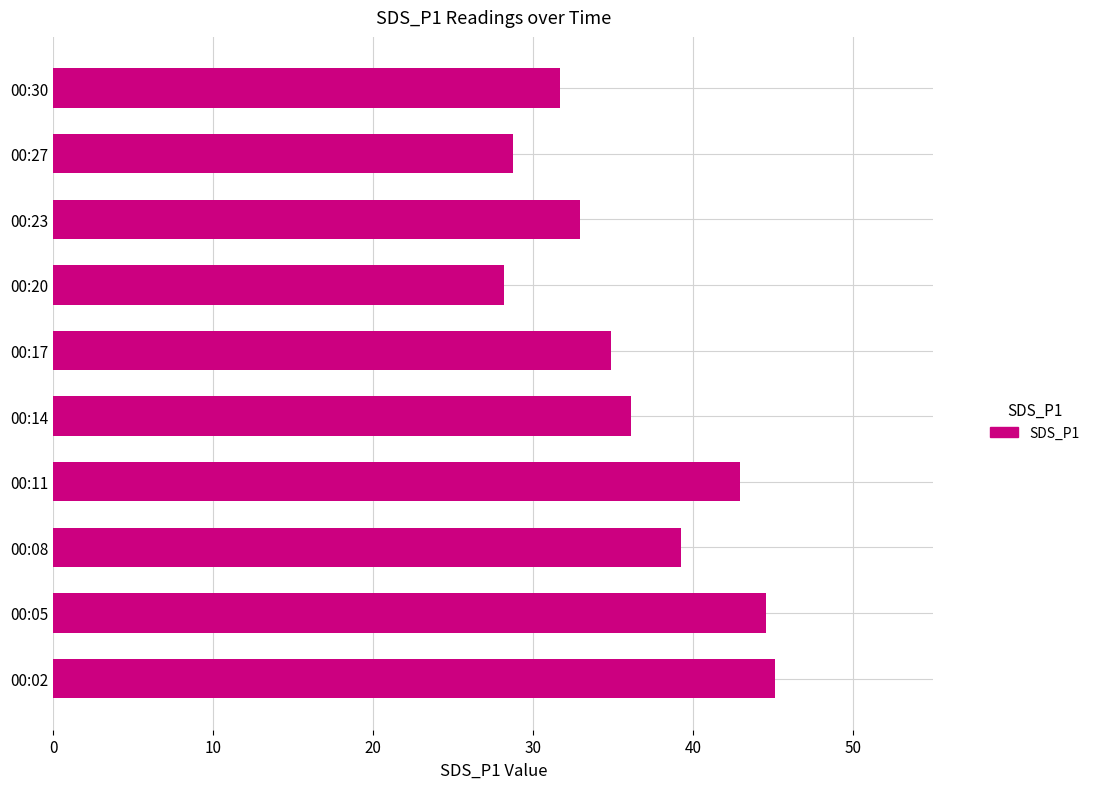

What is the difference between the values at 00:08 and 00:14?

3.1